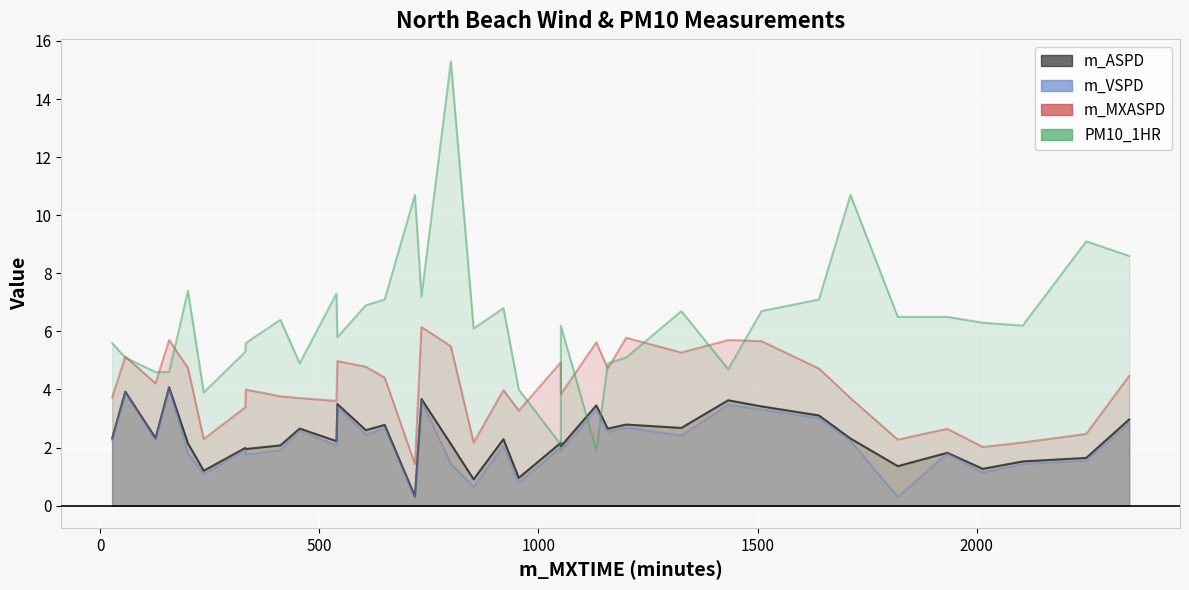

How many values in the m_VSPD series are below 2?

15